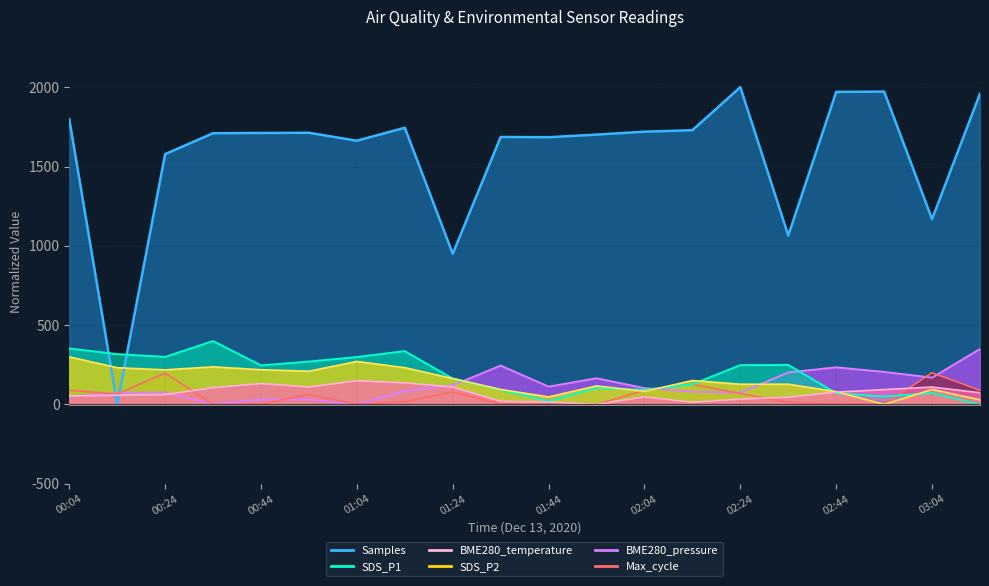

Which series has the largest total across all categories?

Samples